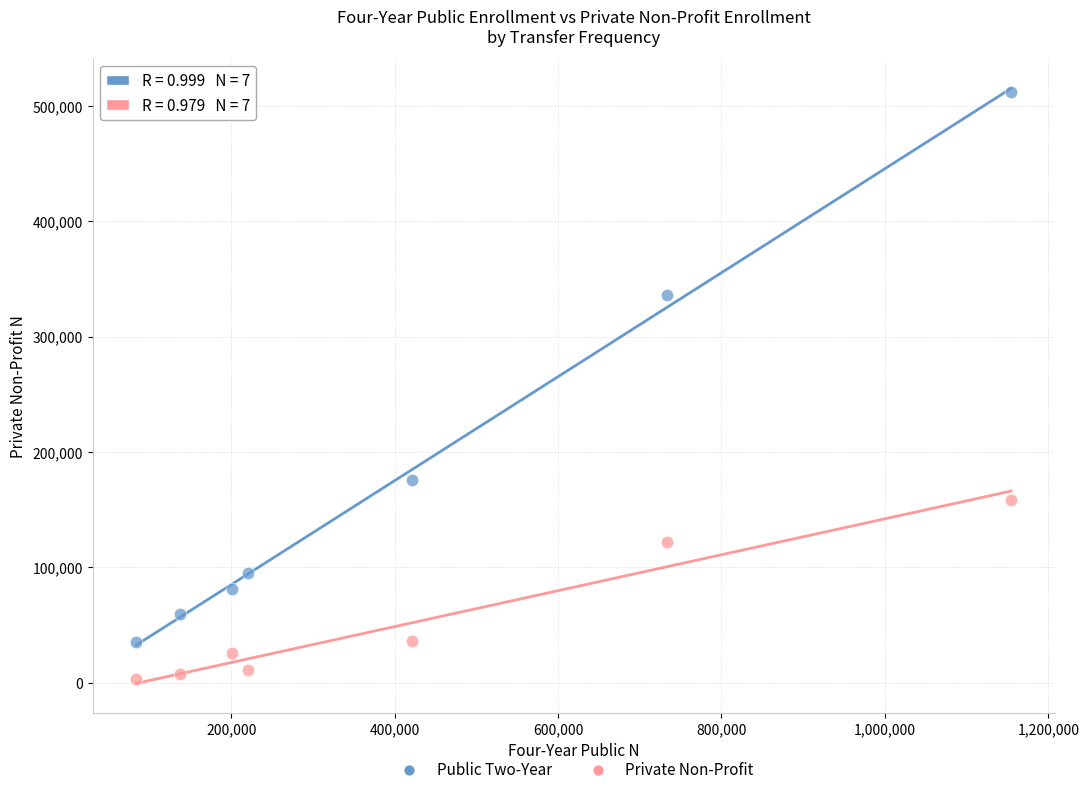

Which series has the largest Y range (max minus min)?

Public Two-Year